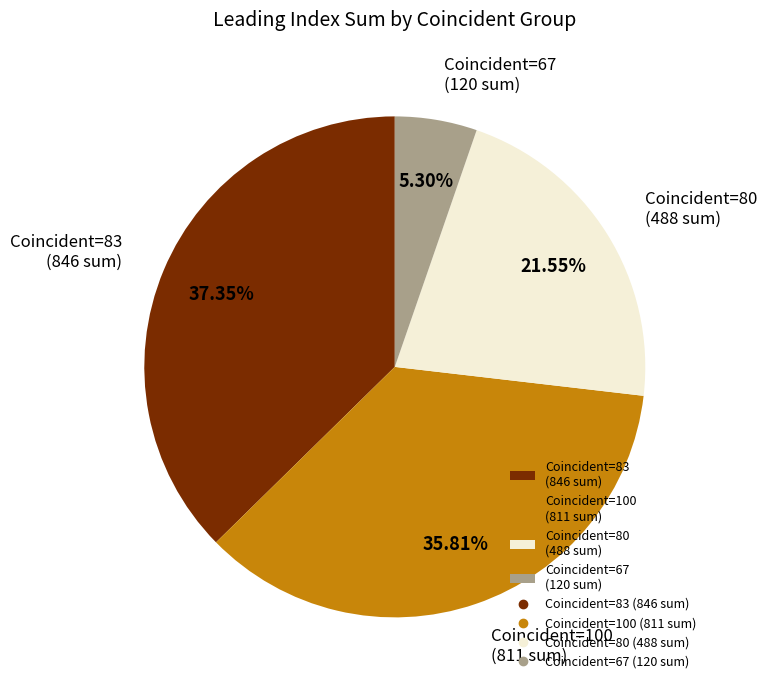

Which category has the biggest portion of the pie?

Coincident=83 (846 sum)